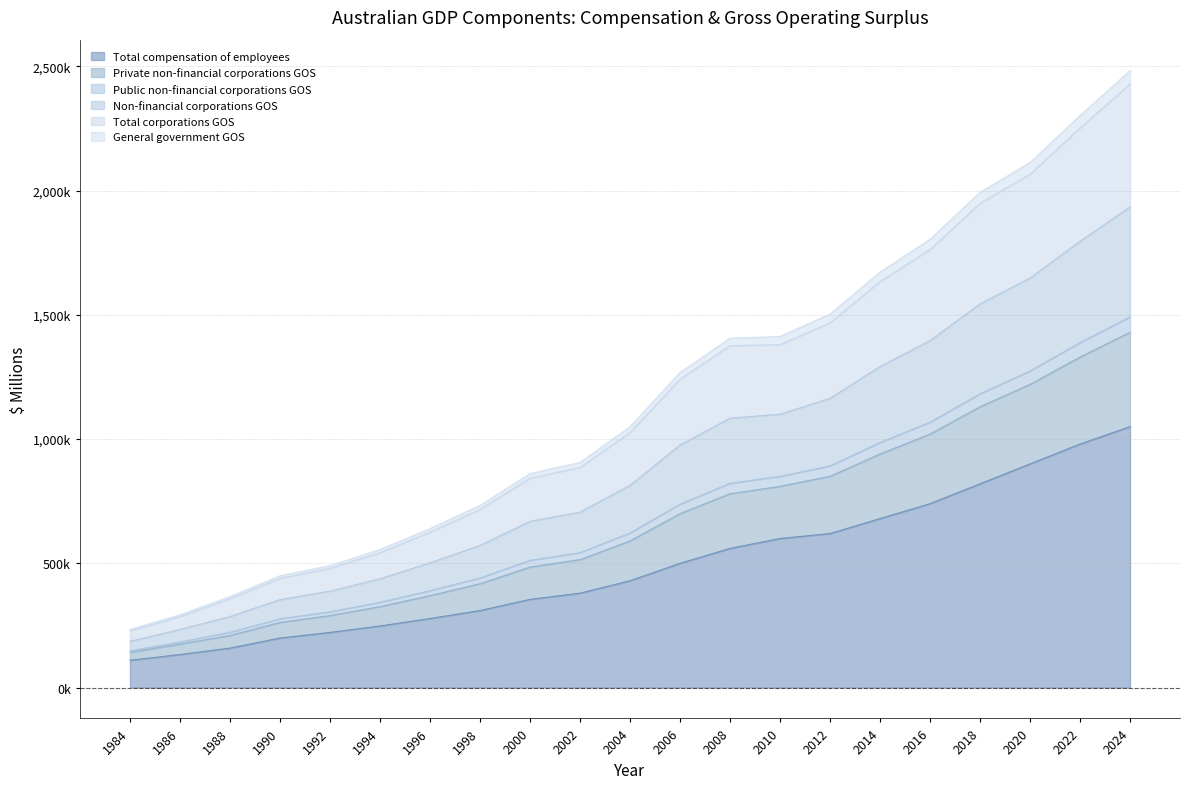

Which category has the highest value in the Non-financial corporations GOS series?

2024